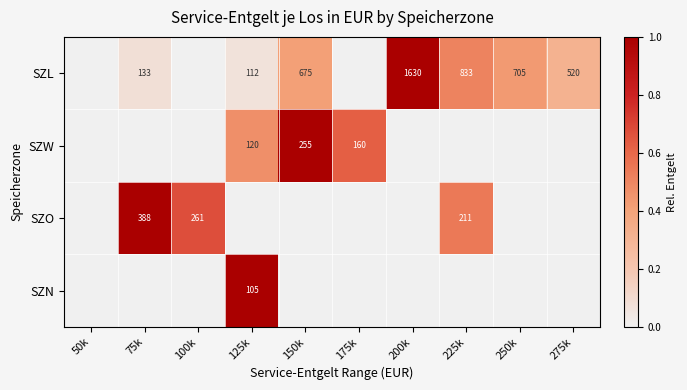

The SZO series shows 165 at 75k. True or false?

False